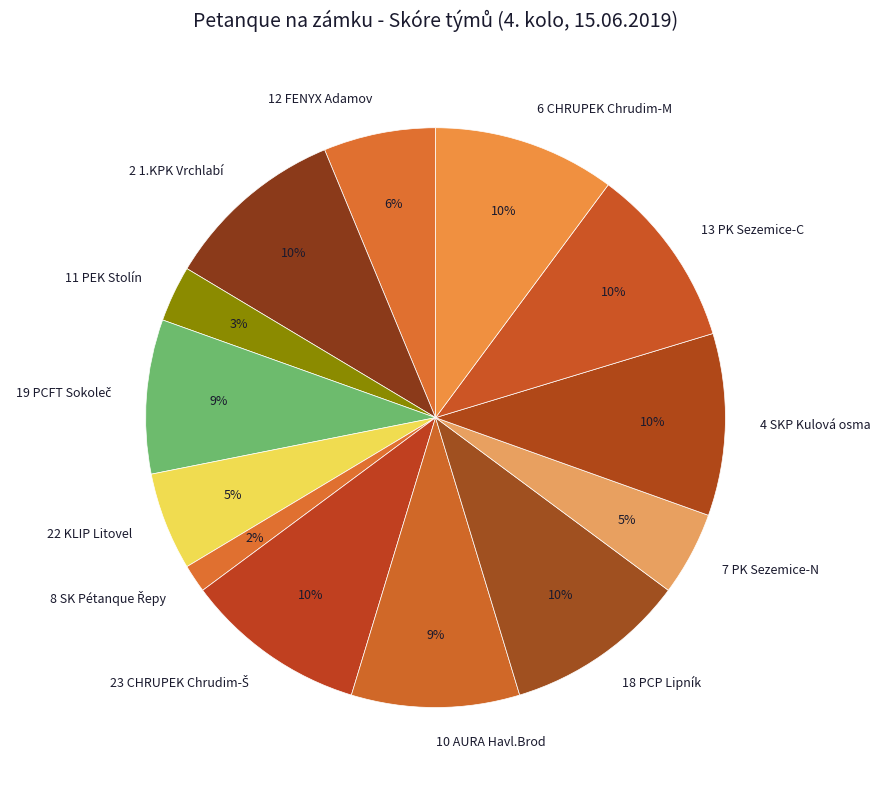

True or false: 18 PCP Lipník accounts for 1% of the total.

False